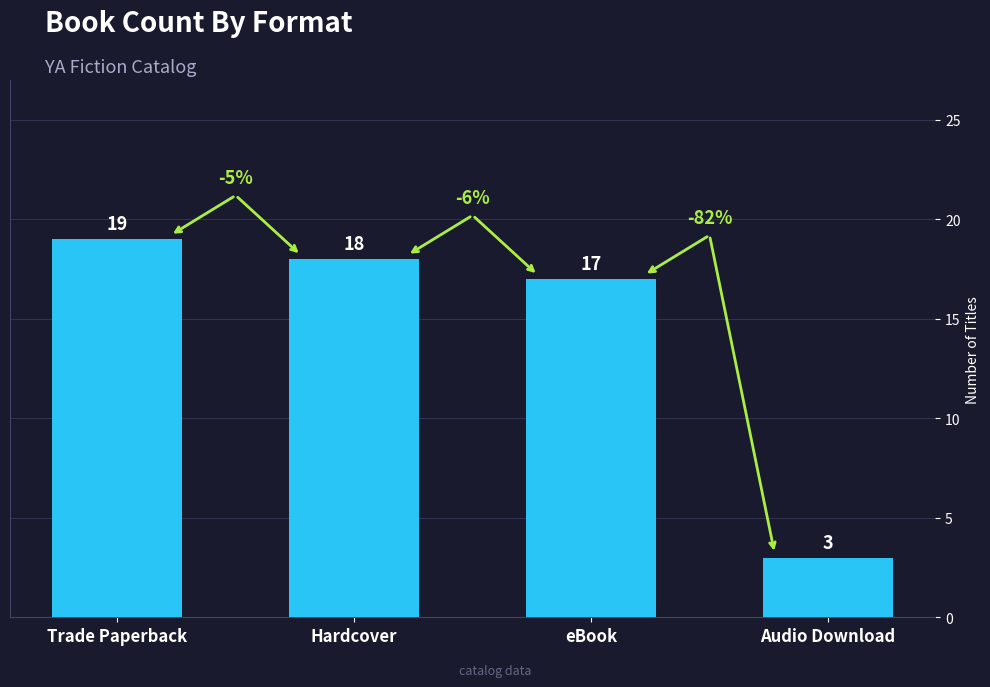

Reading left to right, what are all the values shown in this chart?

19	18	17	3